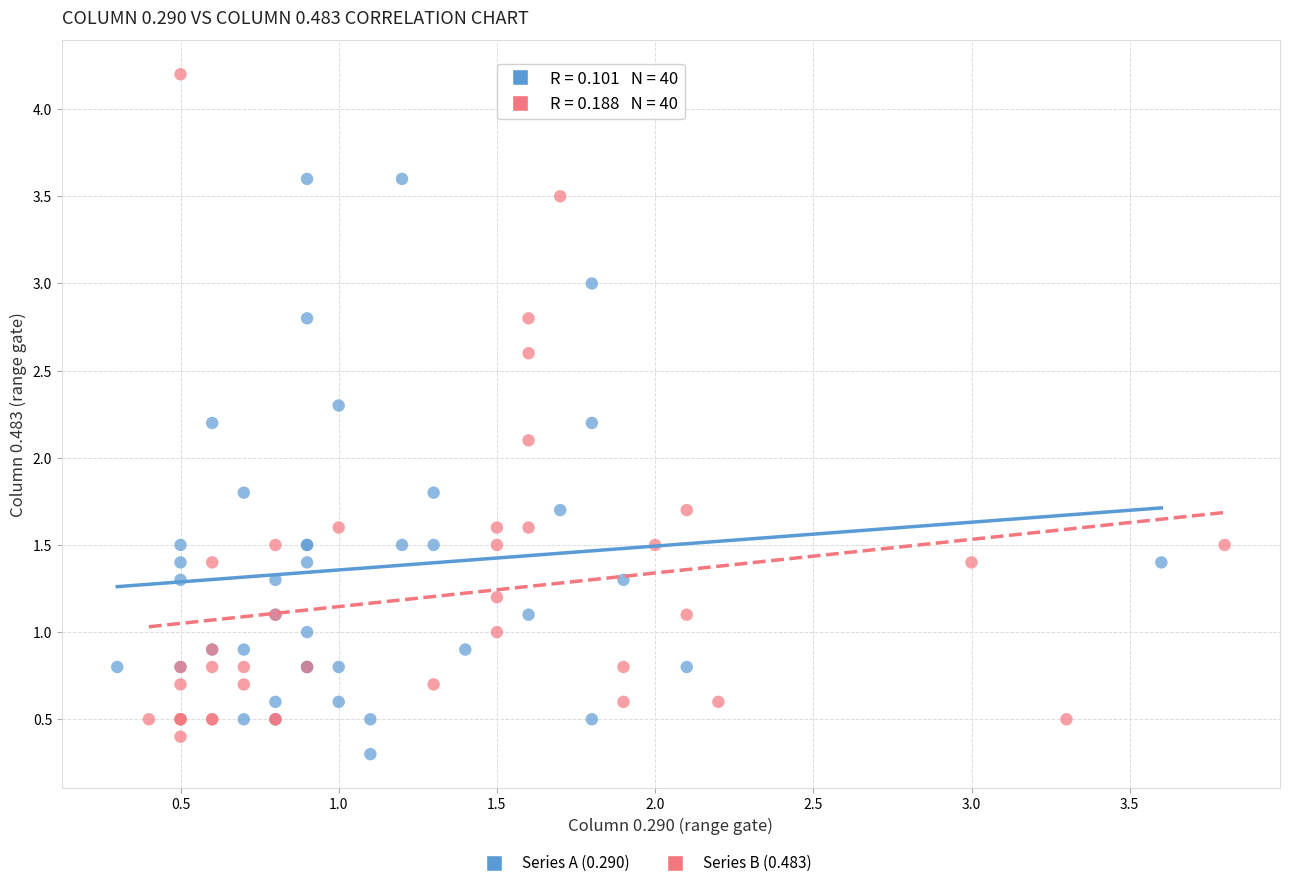

Which series contains the highest Y value?

Series B (0.483)